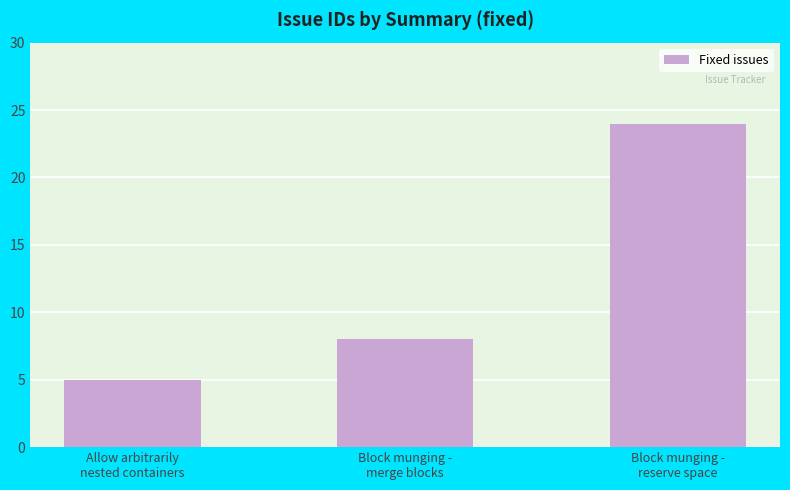

Are the bars grouped side by side (vs. stacked)?

No